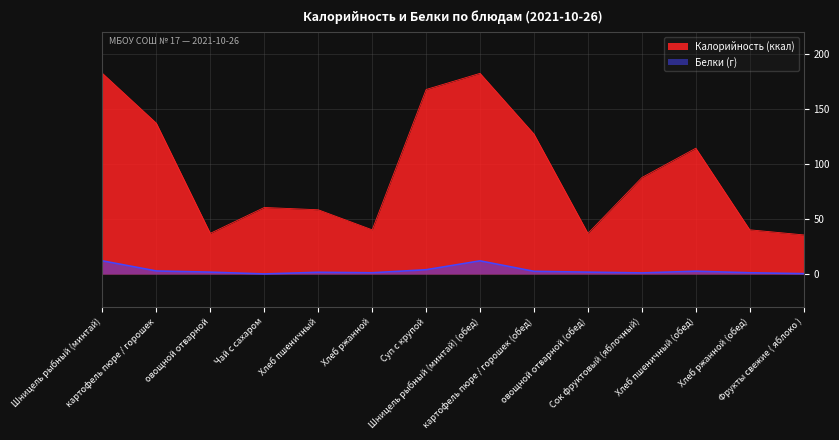

What is the total value across all series at Хлеб пшеничный (обед)?

116.9